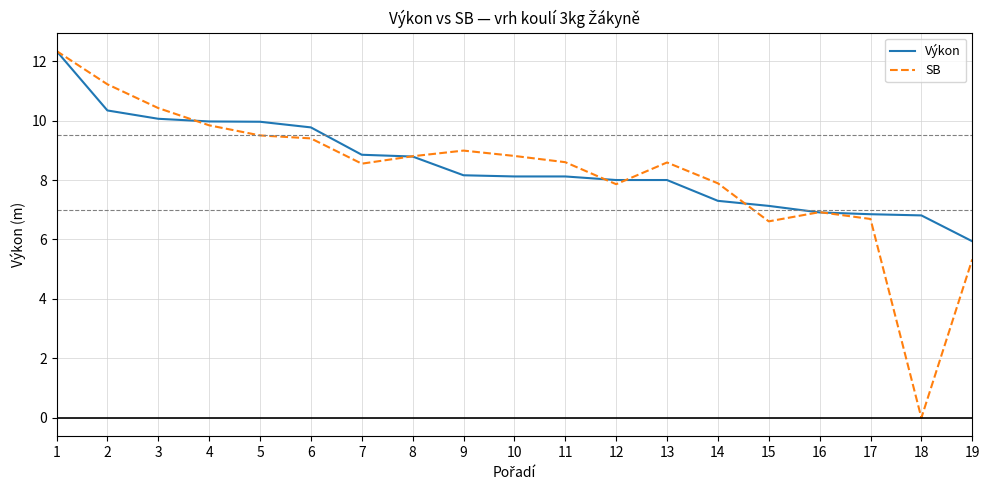

What are all the series names shown in the legend?

Výkon, SB